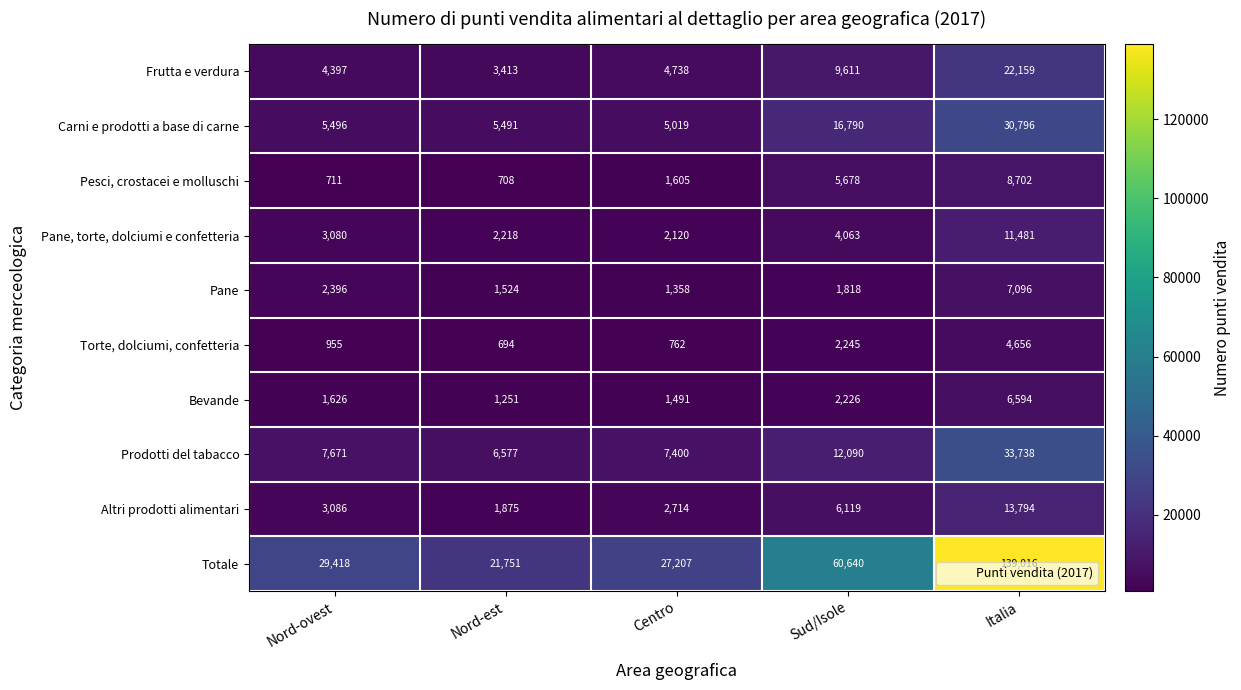

At Nord-ovest, list the series in order from smallest to largest.

Pesci, crostacei e molluschi, Torte, dolciumi, confetteria, Bevande, Pane, Pane, torte, dolciumi e confetteria, Altri prodotti alimentari, Frutta e verdura, Carni e prodotti a base di carne, Prodotti del tabacco, Totale